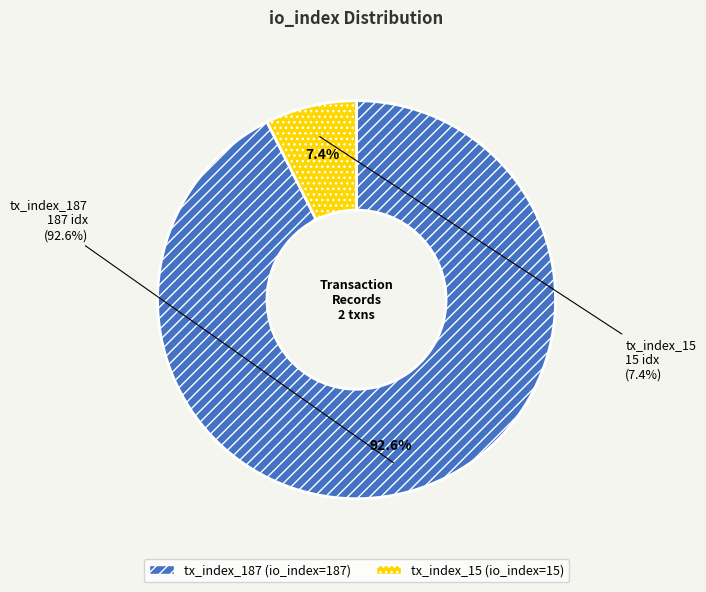

True or false: tx_index_187 accounts for 93% of the total.

True